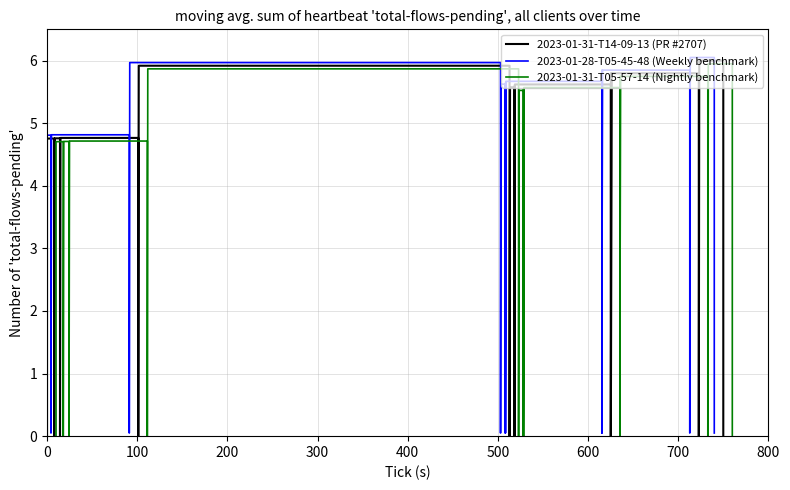

Does the chart display data point markers on the line(s)?

No